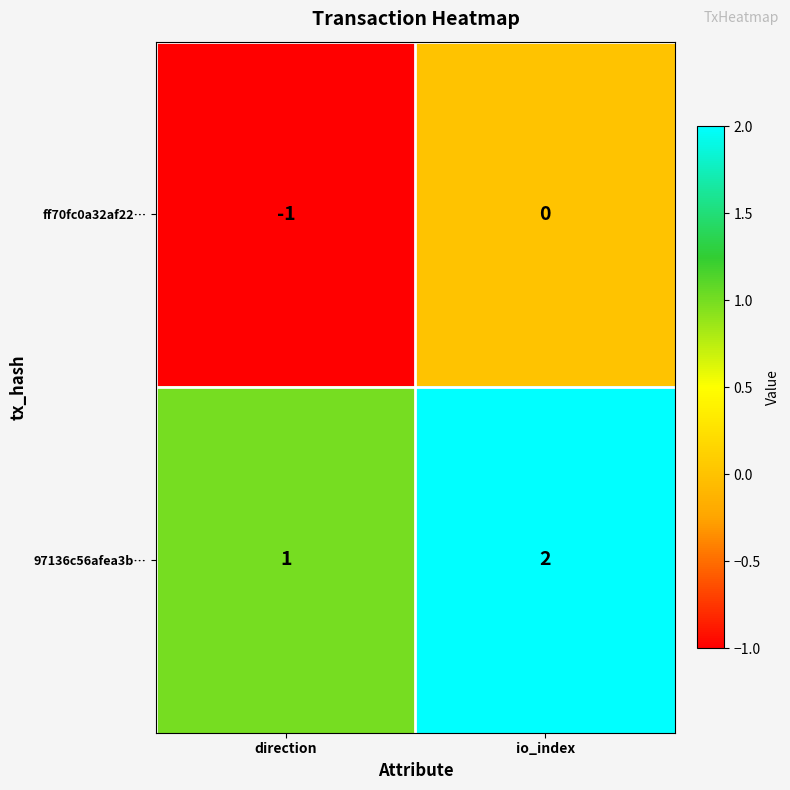

True or false: 97136c56afea3b… has a value of 0 at direction.

False